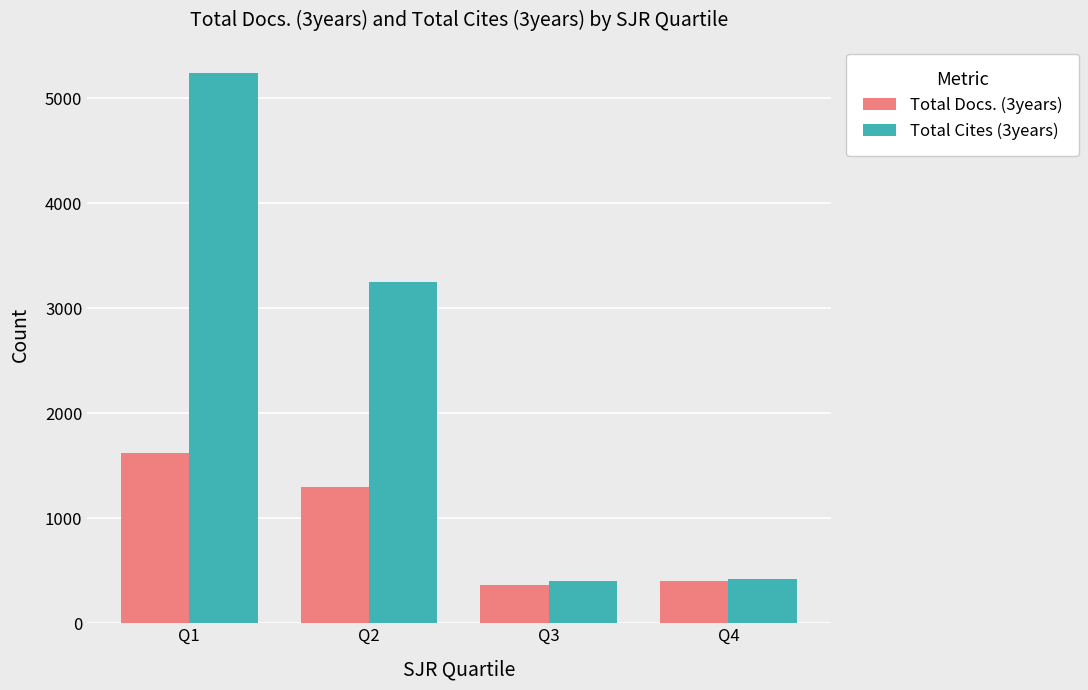

How many categories are shown in the chart?

4